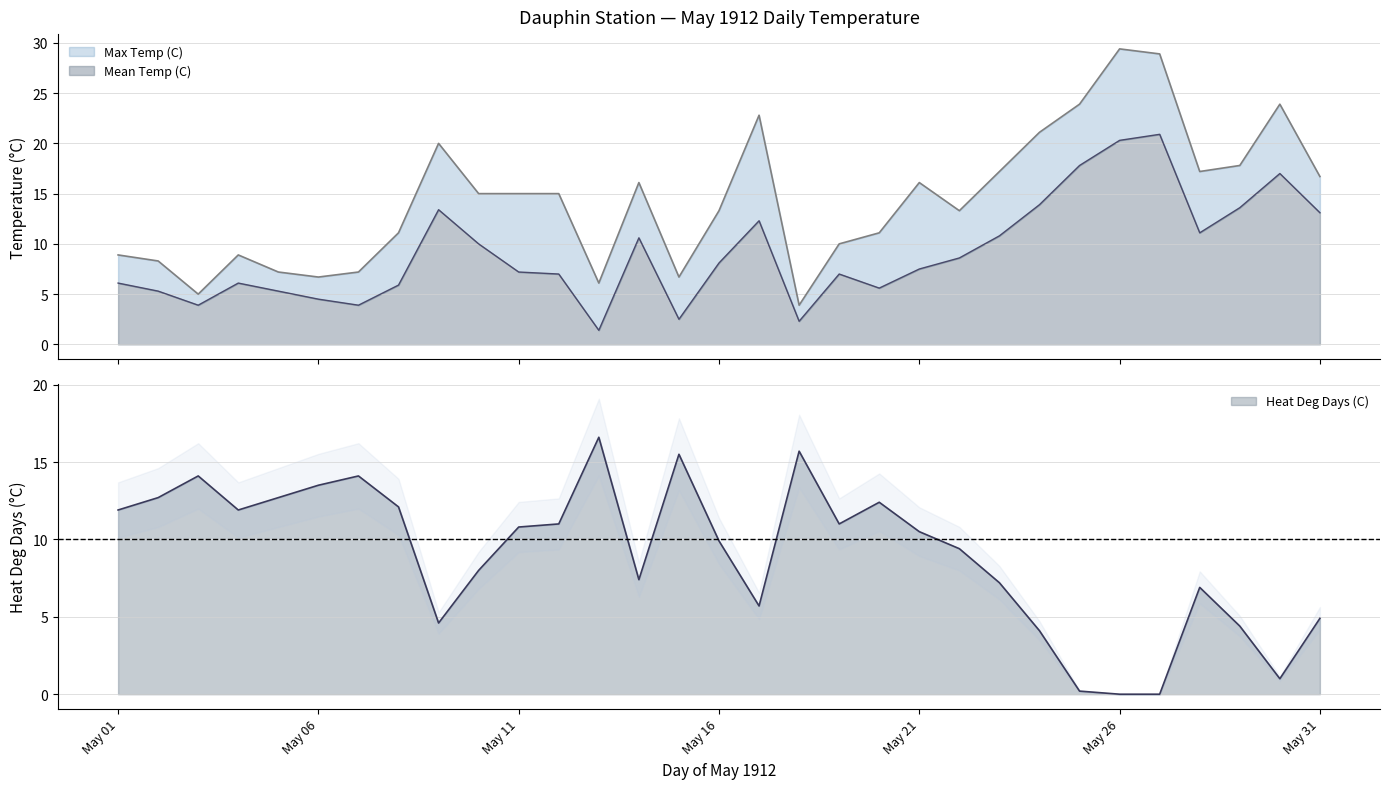

What is the lowest value of the Mean Temp (C) series?

1.4